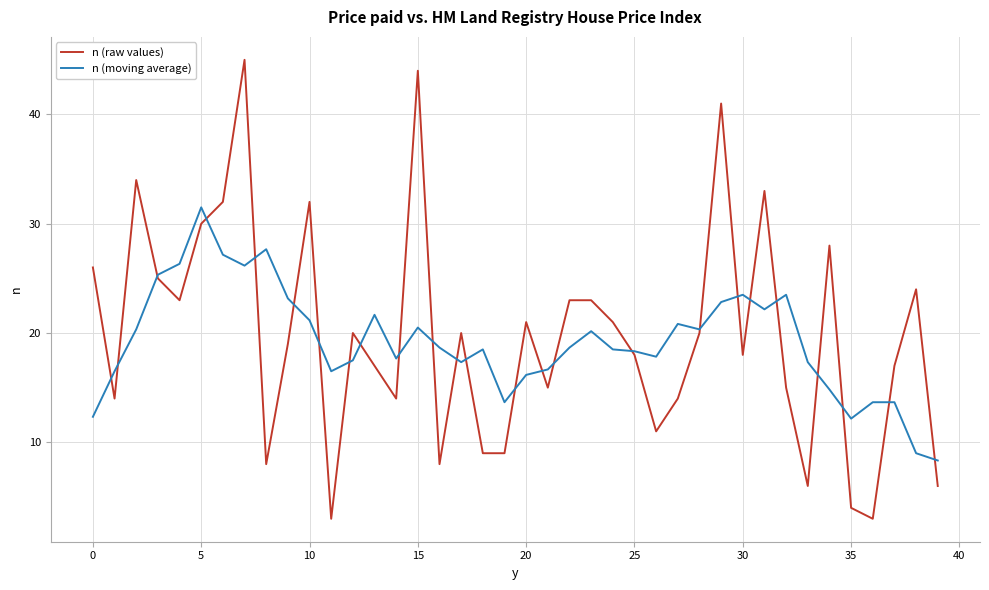

List the series in order of their peak value, lowest first.

n (moving average), n (raw values)